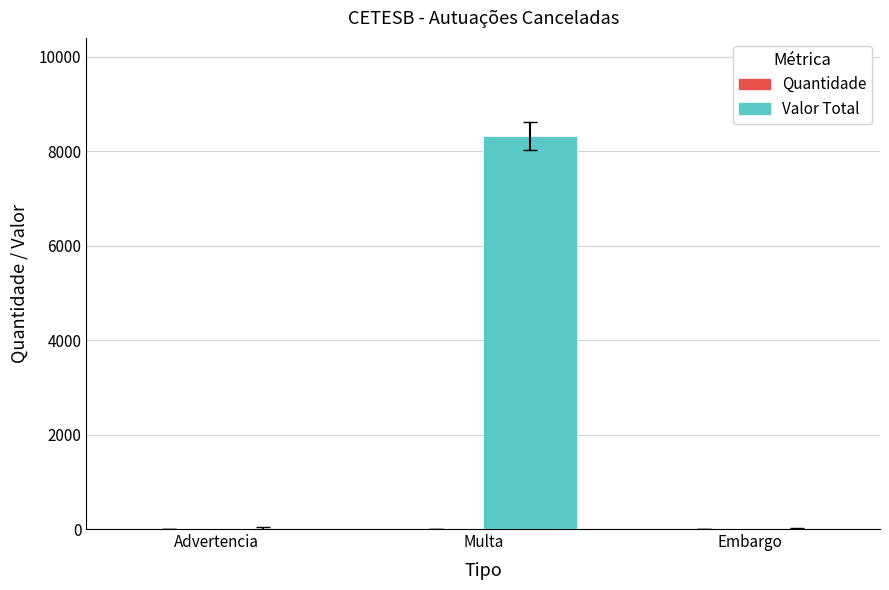

At which category is the sum across all series the highest?

Multa